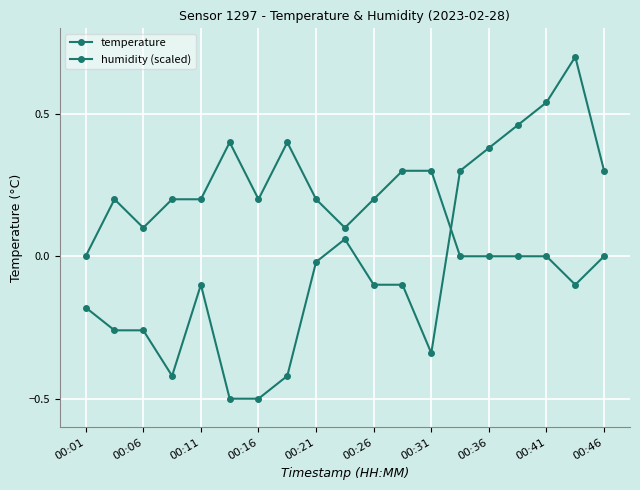

Is this an area chart (filled region under the line)?

No